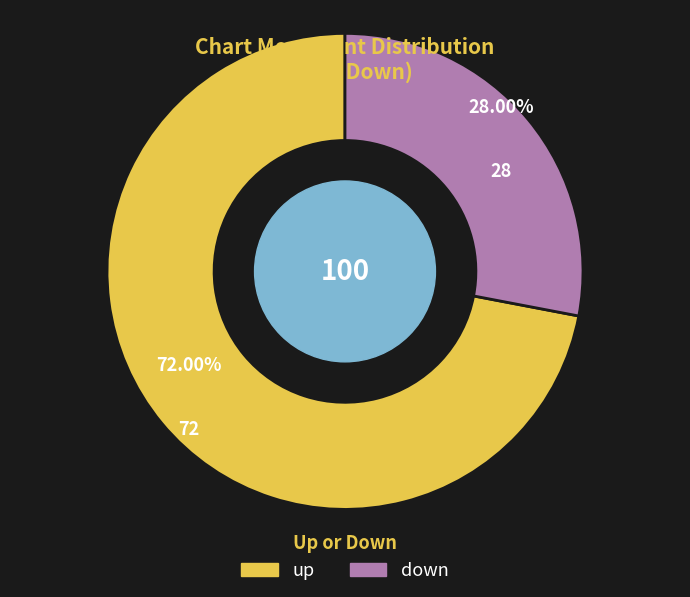

What percentage is the down slice, to the nearest percent?

28%